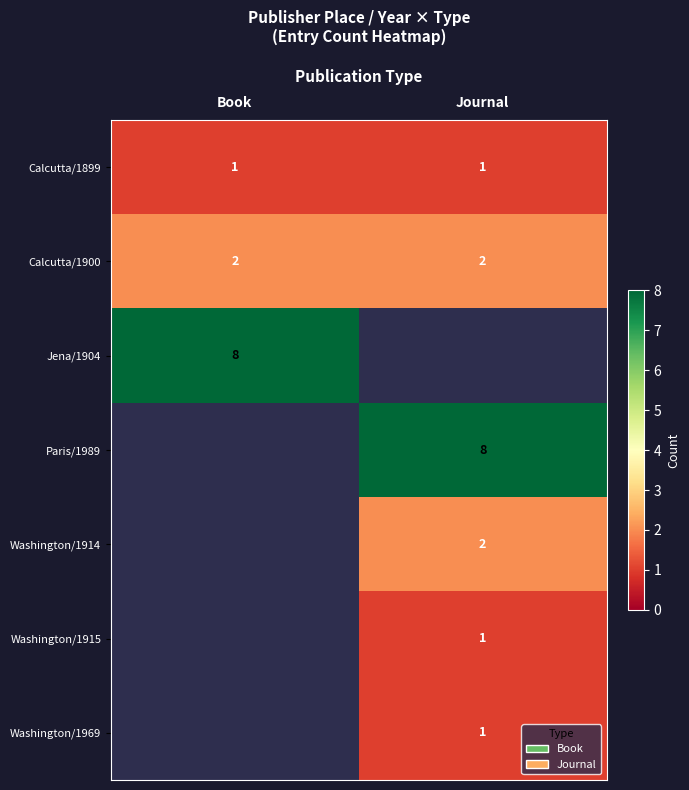

What is the difference between the highest and lowest values at Journal?

7.0